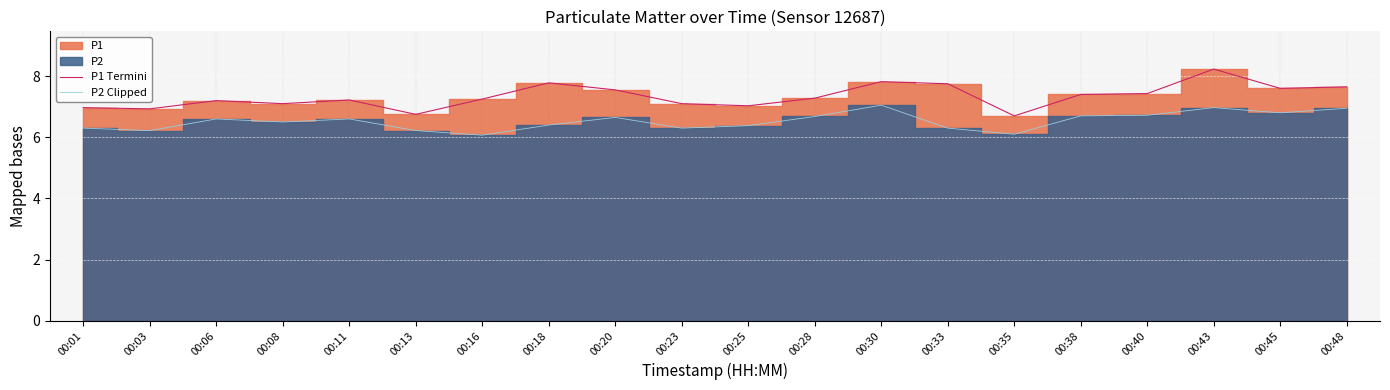

True or false: P1 Termini and P2 Clipped cross at least once.

False